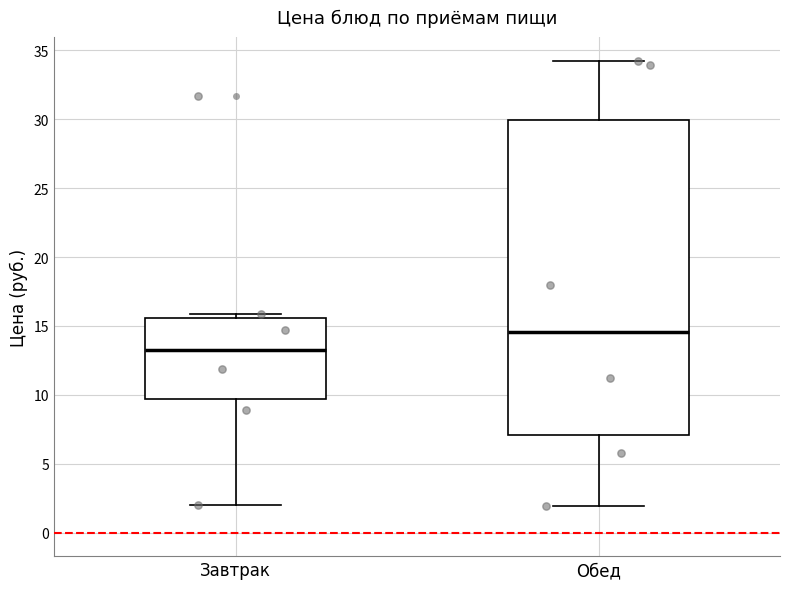

Reading left to right, read every box against the y-axis: the position of its median line, the range the box covers, and the ends of its whiskers. The values are not printed on the chart, so give them approximately, as read against the axis.

Завтрак: median 13.5, box 9.5 to 15.5, whiskers 2.0 to 16.0
Обед: median 14.5, box 7.0 to 30.0, whiskers 2.0 to 34.5